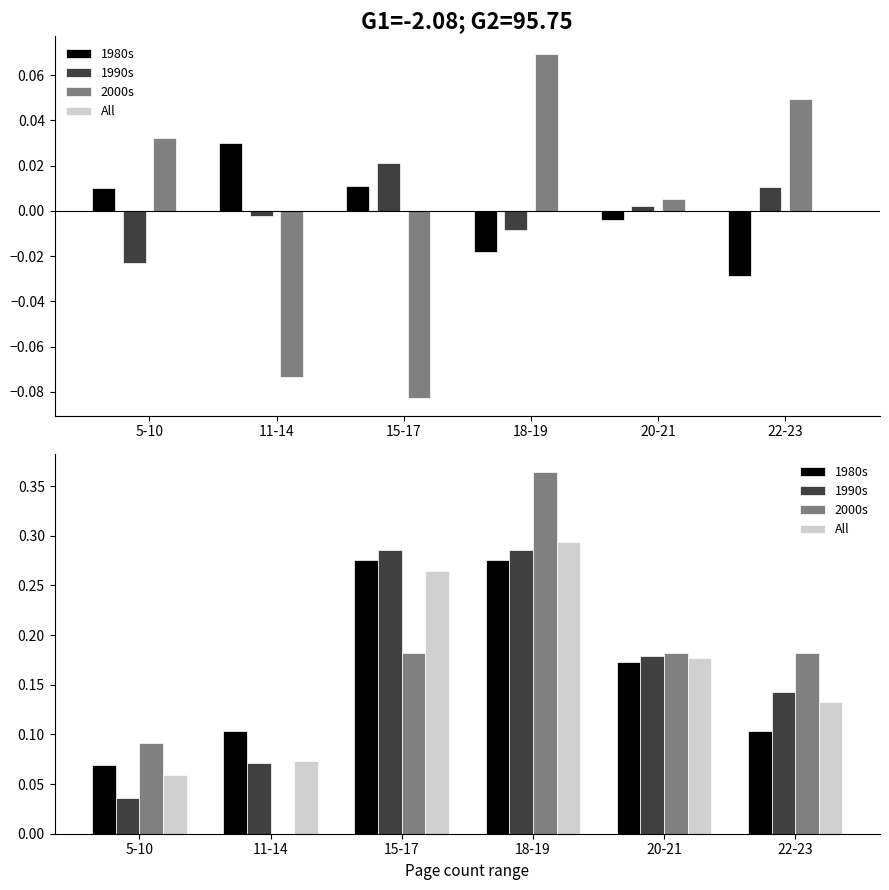

What is the label of the 5th bar from the right?

11-14